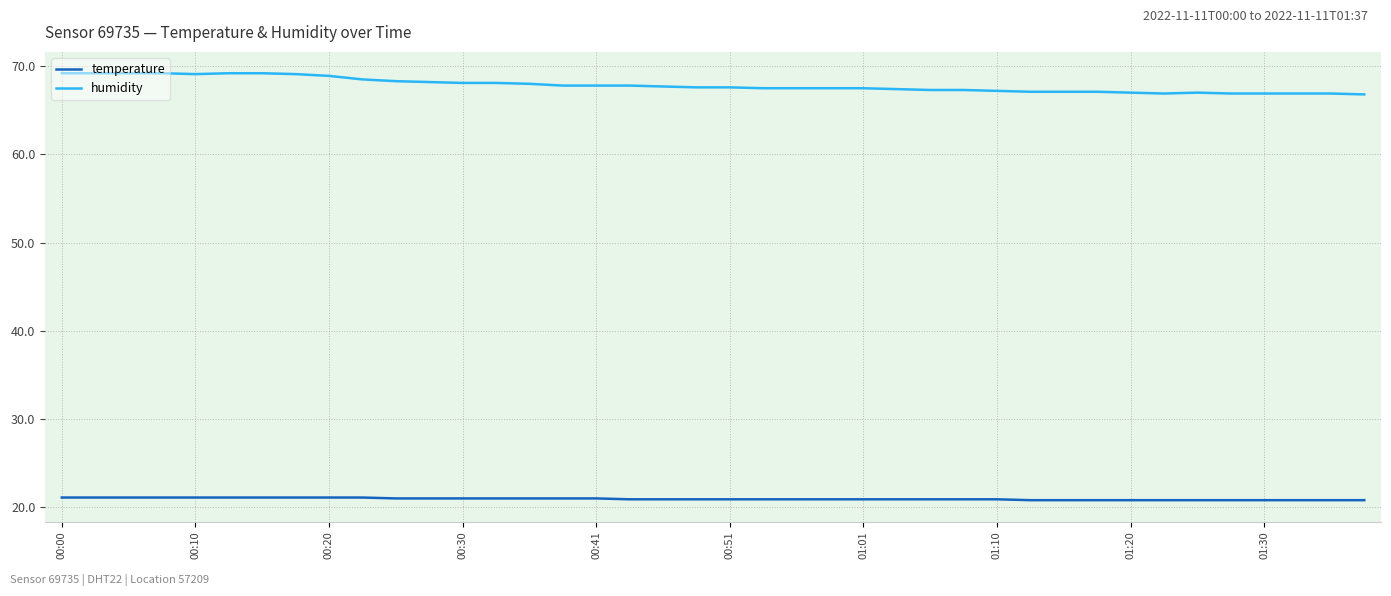

What is the maximum value shown in the chart?

69.2